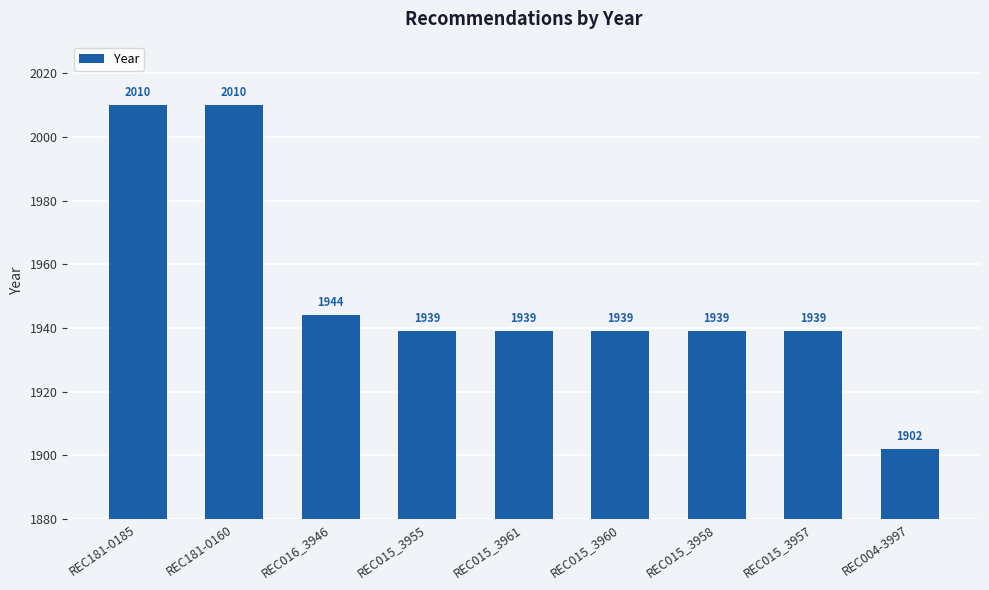

What position from the right is REC015_3957?

2